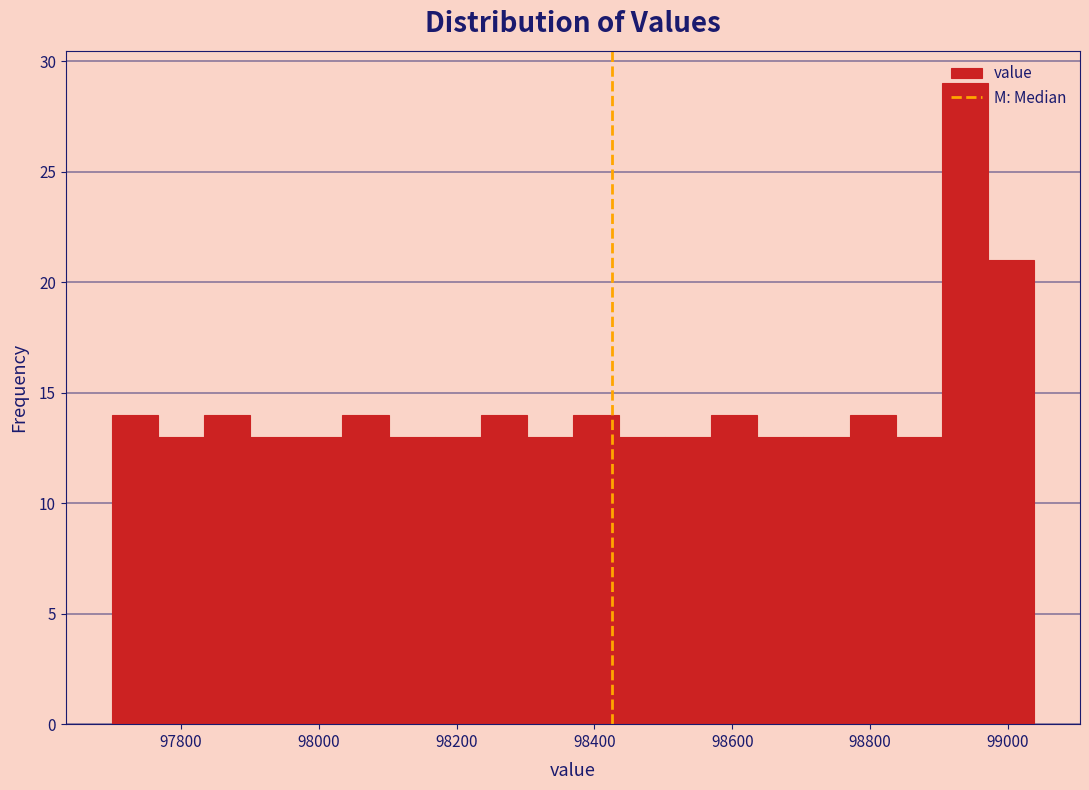

Around what value on the x-axis is the tallest bar? Give the approximate position of its centre, as read against the axis.

98940